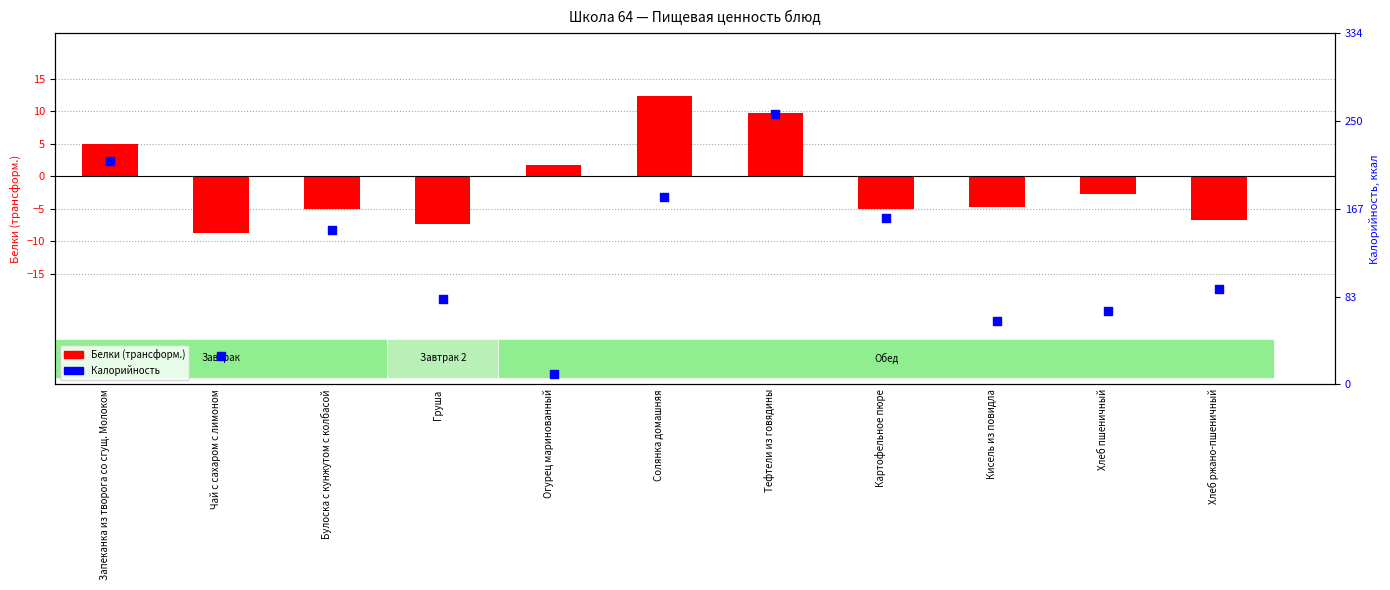

What are all the series names shown in the legend?

Белки (трансформ.), Калорийность